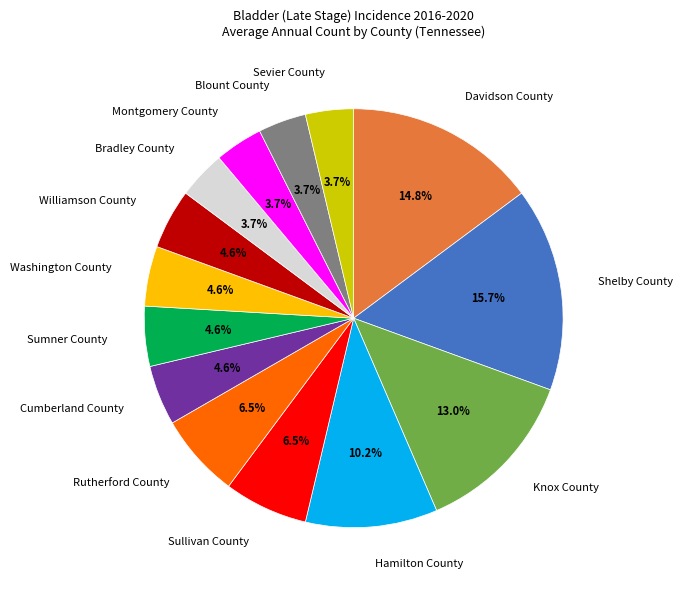

What percentage is NOT represented by Washington County?

95.4%